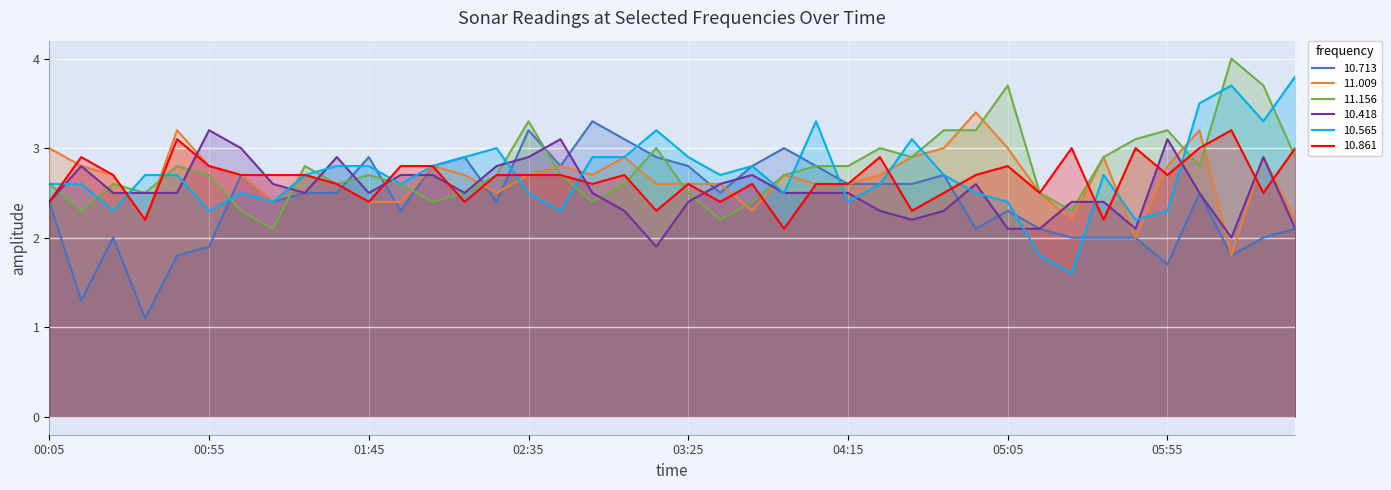

At which category is the sum across all series the highest?

1995/06/01 06:05